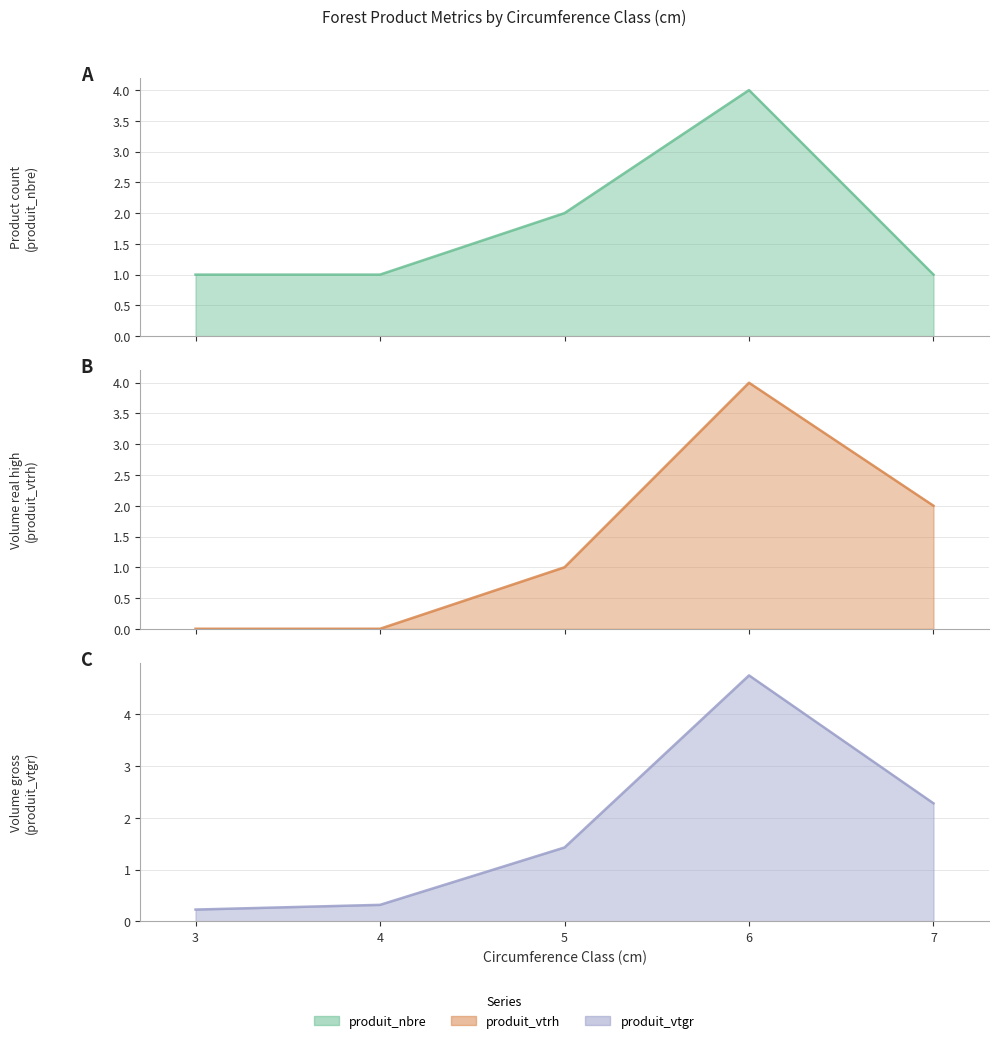

Does the chart have visible grid lines?

Yes